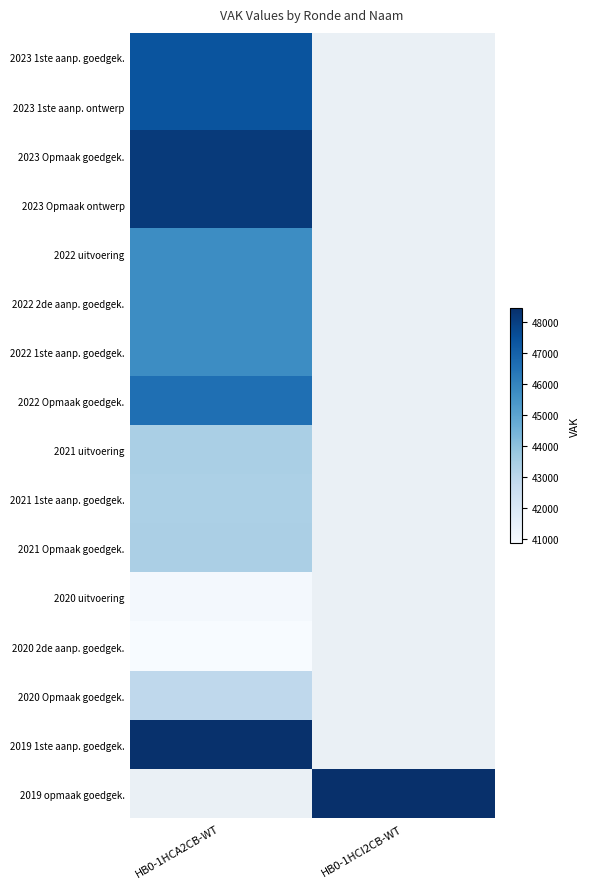

Is the value of 2023 Opmaak goedgek. at HB0-1HCI2CB-WT greater than the value of 2020 uitvoering at HB0-1HCI2CB-WT?

No